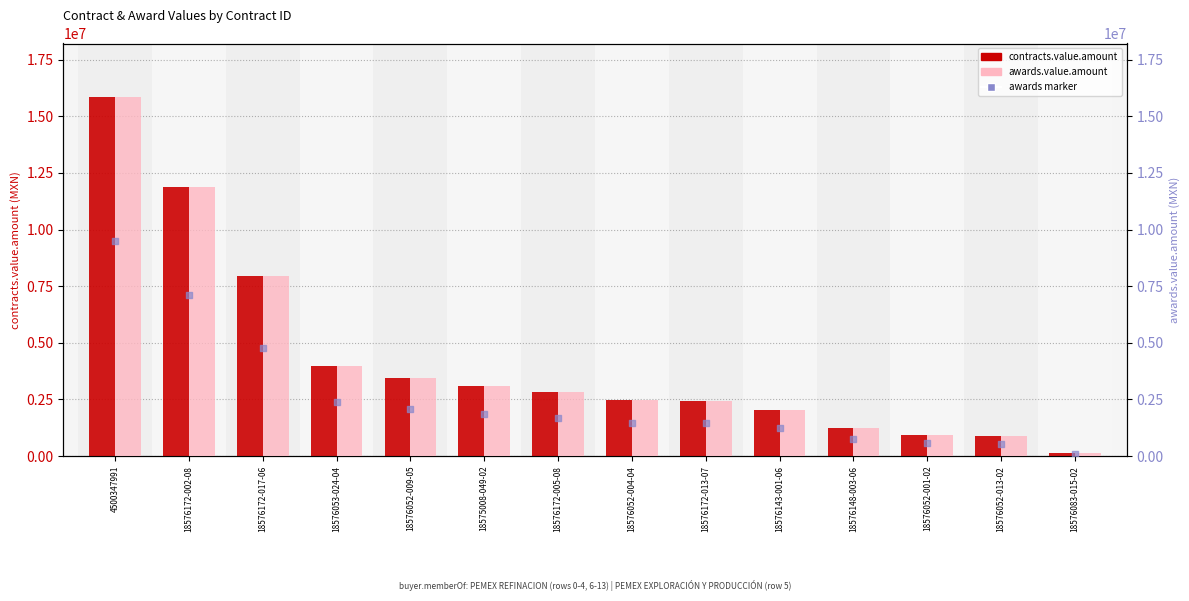

Which series reaches the minimum Y coordinate?

awards marker